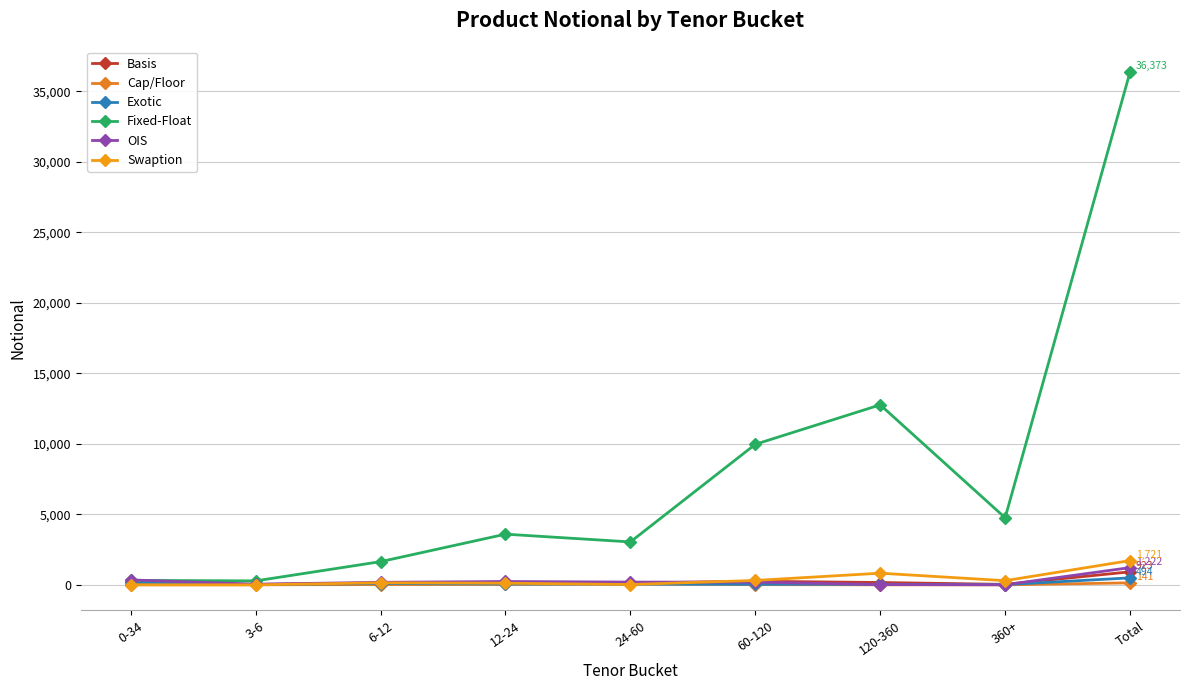

True or false: Swaption has more than 0 interior local peaks.

True